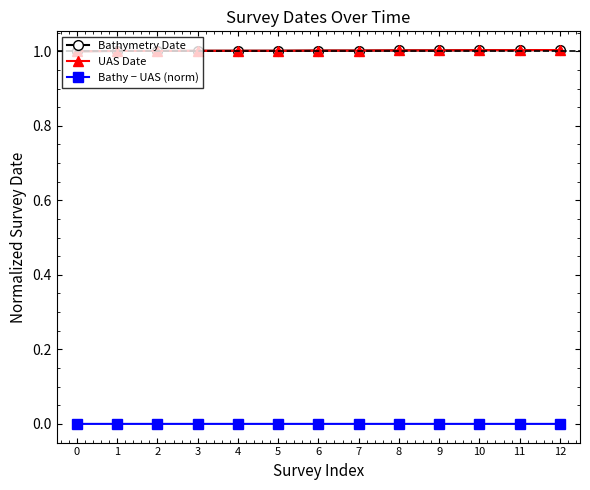

What is the sum of all Bathymetry Date values?

13.0